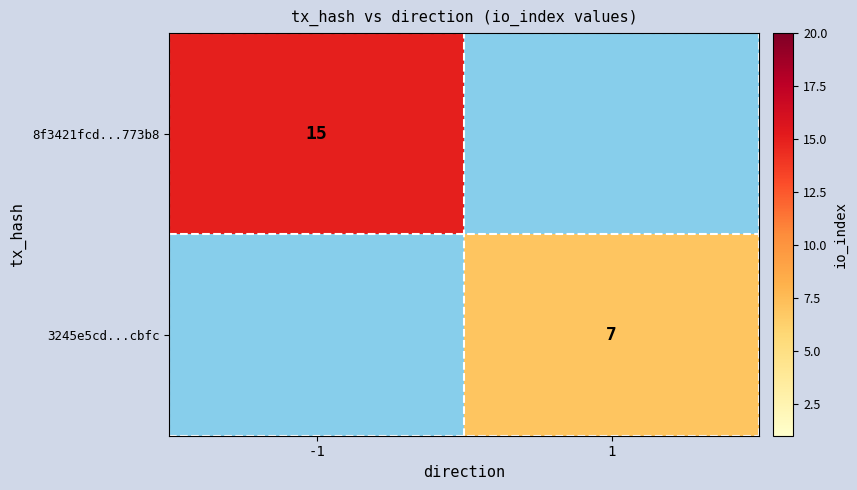

Is it true that 3245e5cd...cbfc equals 7 at 1?

True